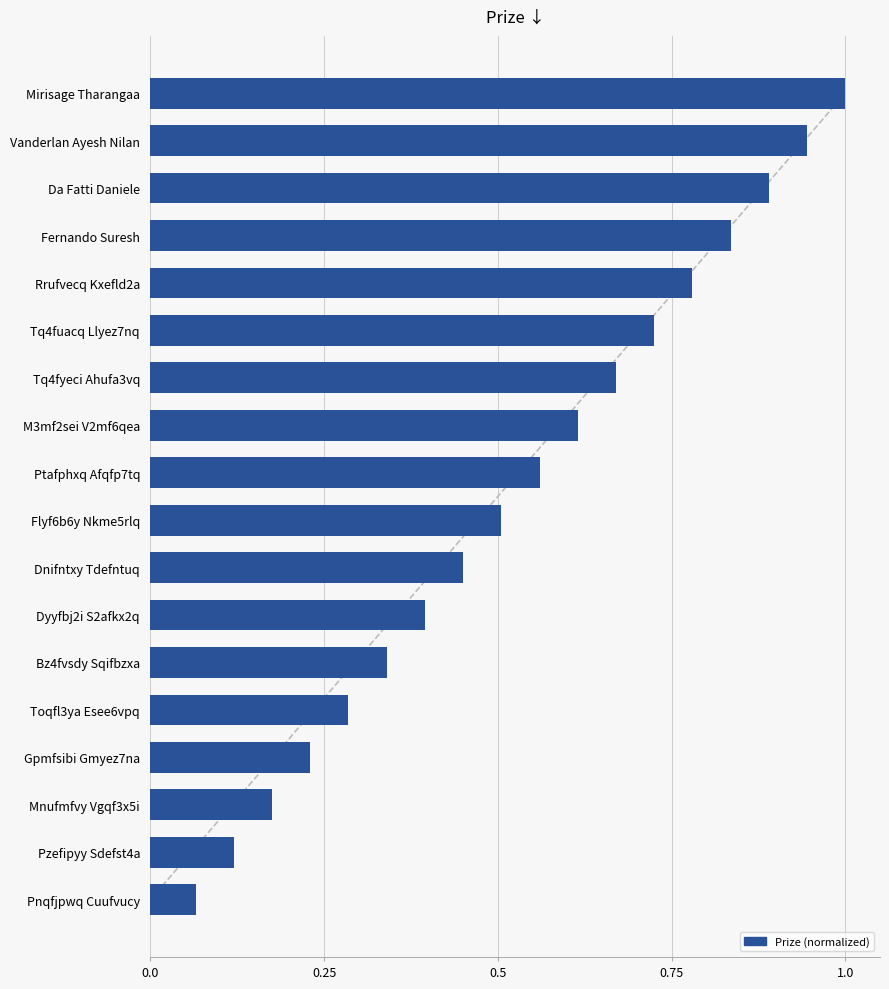

What is the greatest value displayed?

1.0